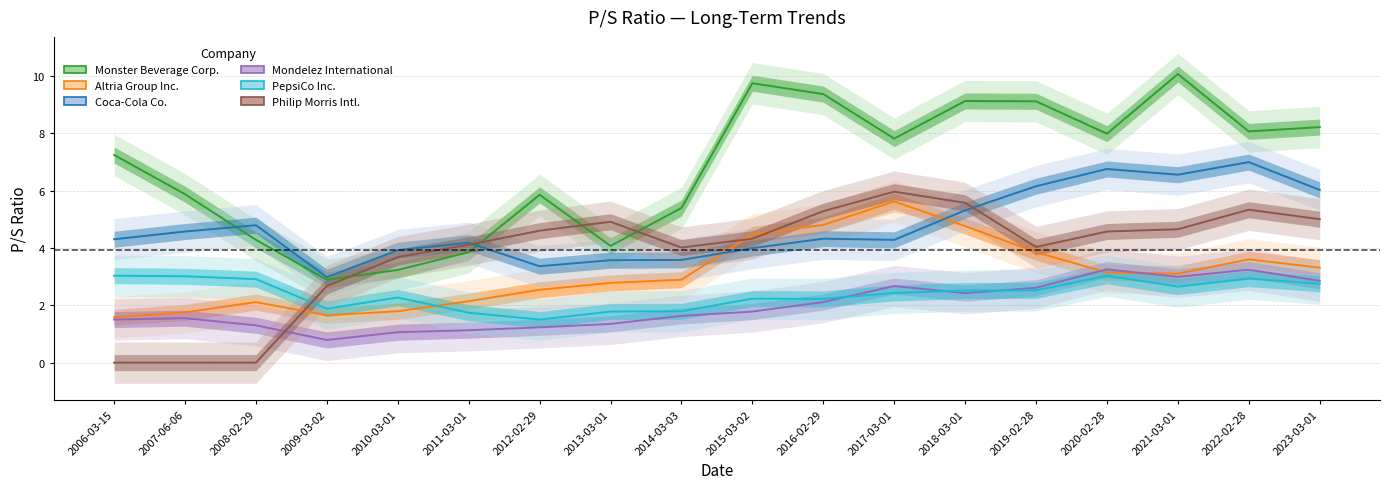

True or false: Mondelez International has more than 0 points higher than both neighbors.

True